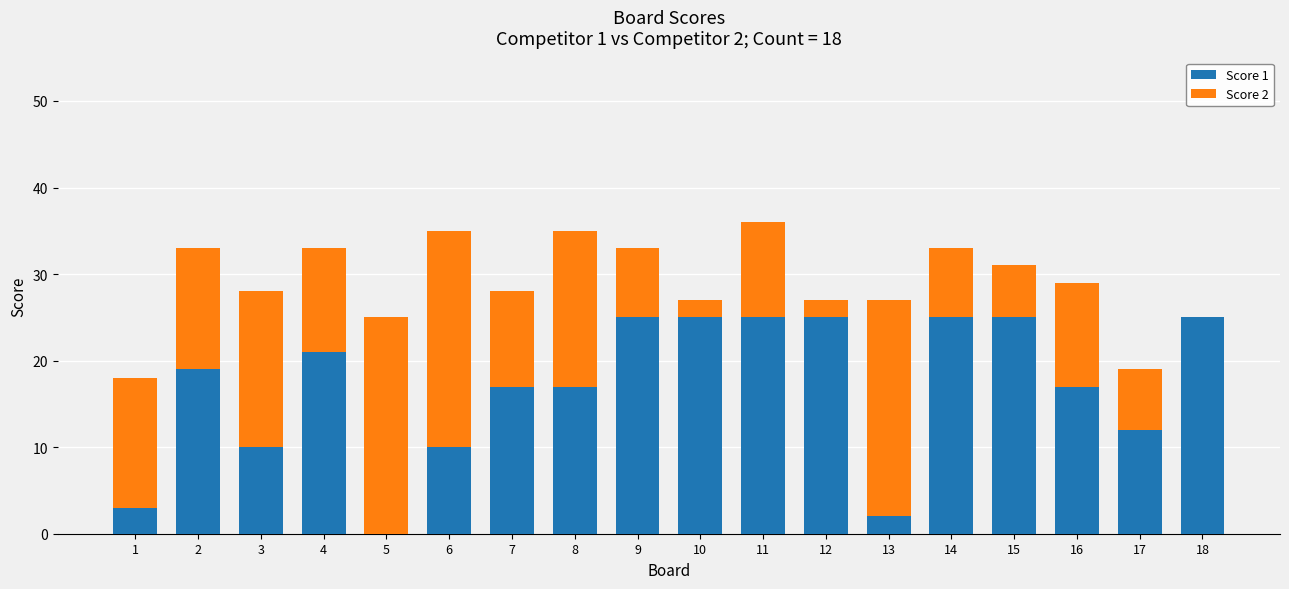

What is the total value across all series at 4?

33